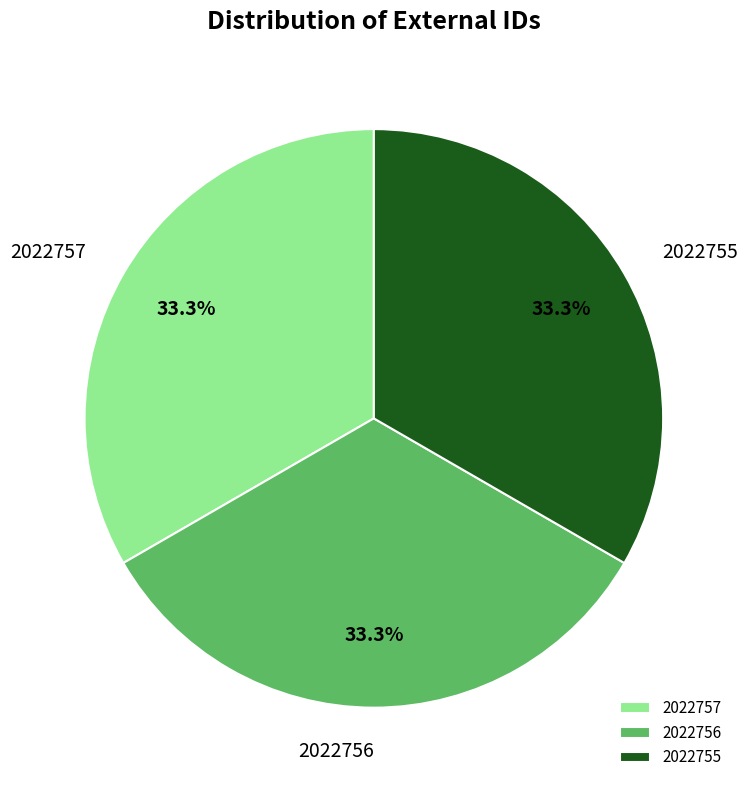

Combined, what portion of the pie is 2022757 and 2022755?

66.7%